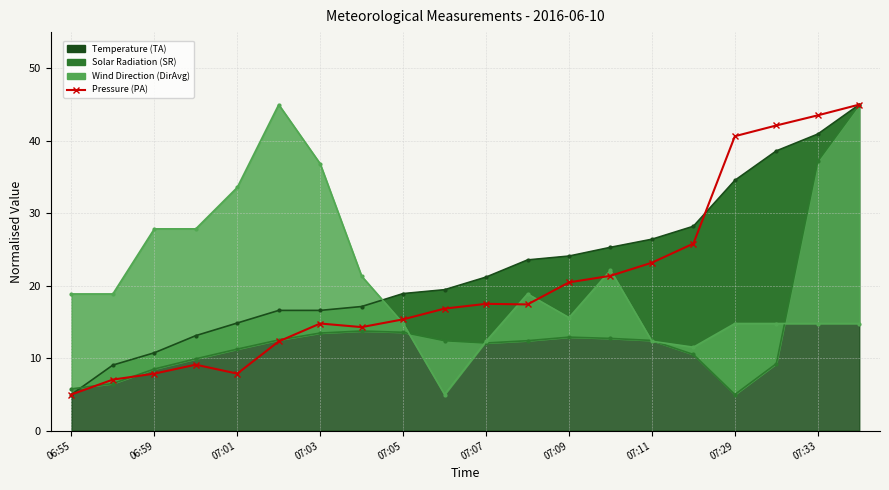

What position from the right is 06:59?

18